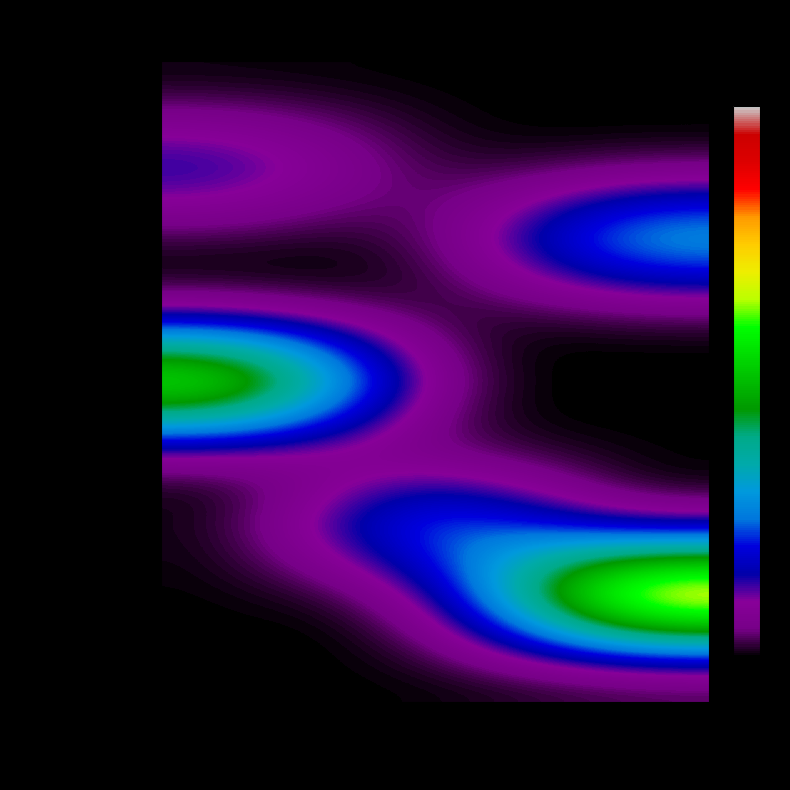

Reading left to right, what are all the values shown in this chart?

Secretario: Secretaria / Admin=1	Juridico / Control=1	Planeacion / Fracc=1
Coord. Admin.: Secretaria / Admin=2	Juridico / Control=1	Planeacion / Fracc=1
Secretaria: Secretaria / Admin=1	Juridico / Control=1	Planeacion / Fracc=3
Ventanilla: Secretaria / Admin=1	Juridico / Control=1	Planeacion / Fracc=1
Dir. Gral. Des. Urb.: Secretaria / Admin=5	Juridico / Control=1	Planeacion / Fracc=1
Dir. Juridico: Secretaria / Admin=1	Juridico / Control=1	Planeacion / Fracc=1
Coord. Sustento: Secretaria / Admin=1	Juridico / Control=3	Planeacion / Fracc=1
Jefe Sustento: Secretaria / Admin=1	Juridico / Control=1	Planeacion / Fracc=6
Auxiliar (Jur.): Secretaria / Admin=1	Juridico / Control=1	Planeacion / Fracc=1